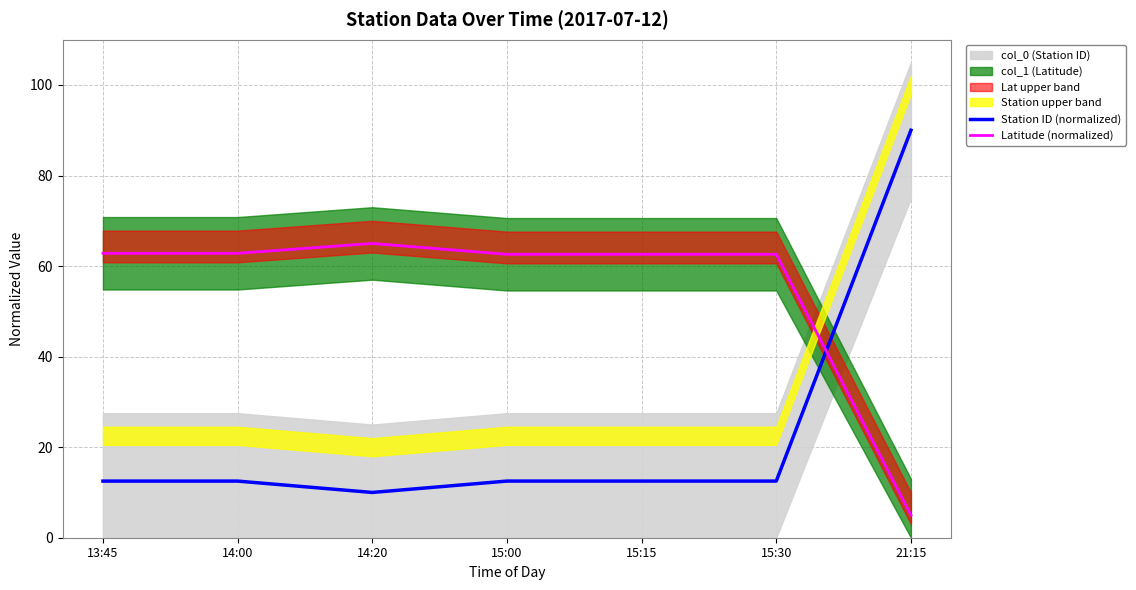

List the series in order of their overall mean, highest first.

Latitude (normalized), Station ID (normalized)